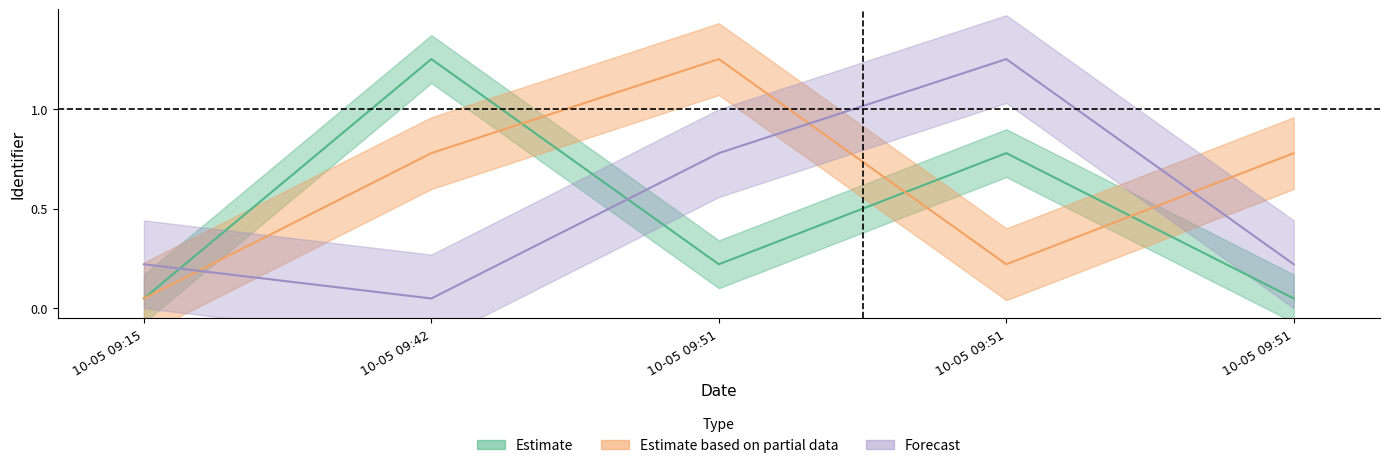

True or false: Estimate based on partial data has a value of 1.2 at 10-05 09:51.

True